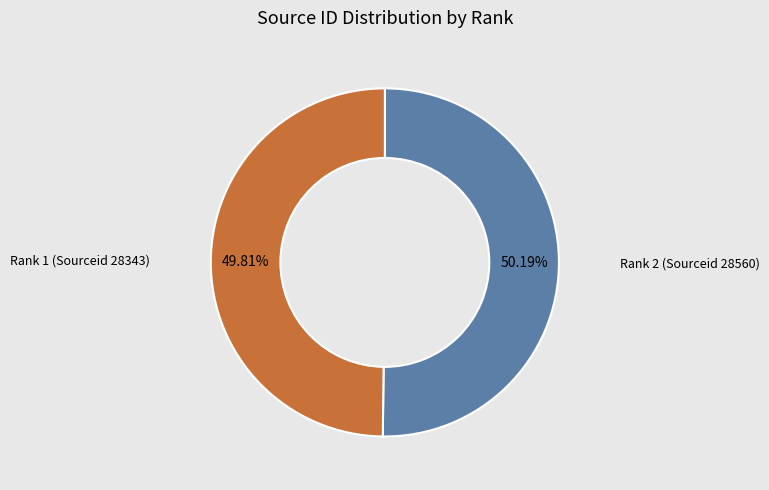

Is there any slice that represents more than half of the pie?

Yes